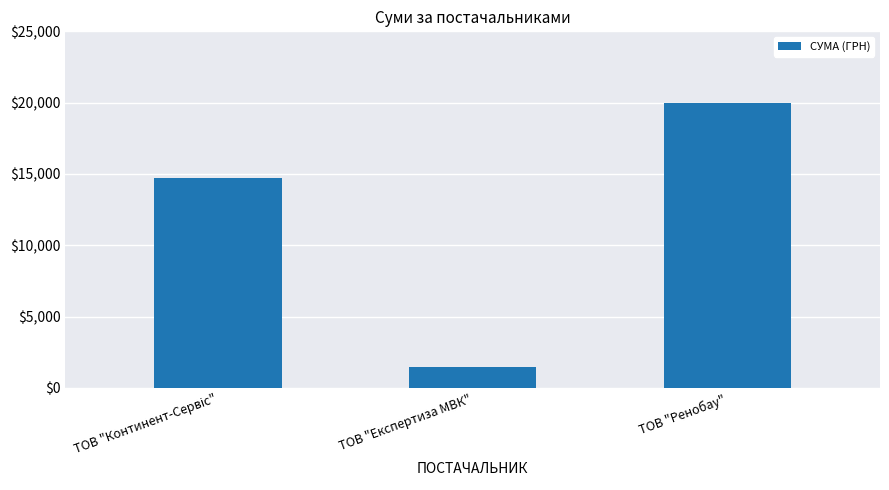

At which category does the chart reach its minimum across all series?

ТОВ "Експертиза МВК"